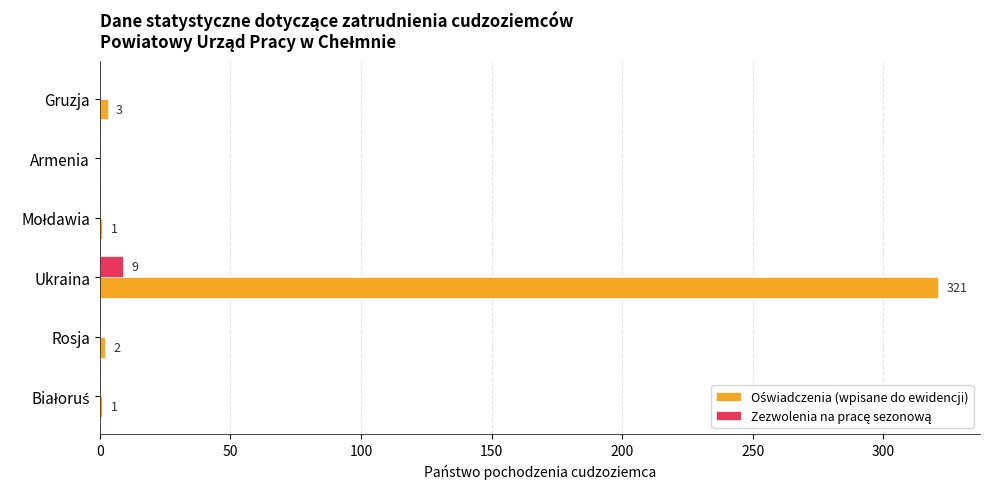

At which category is the sum across all series the highest?

Ukraina